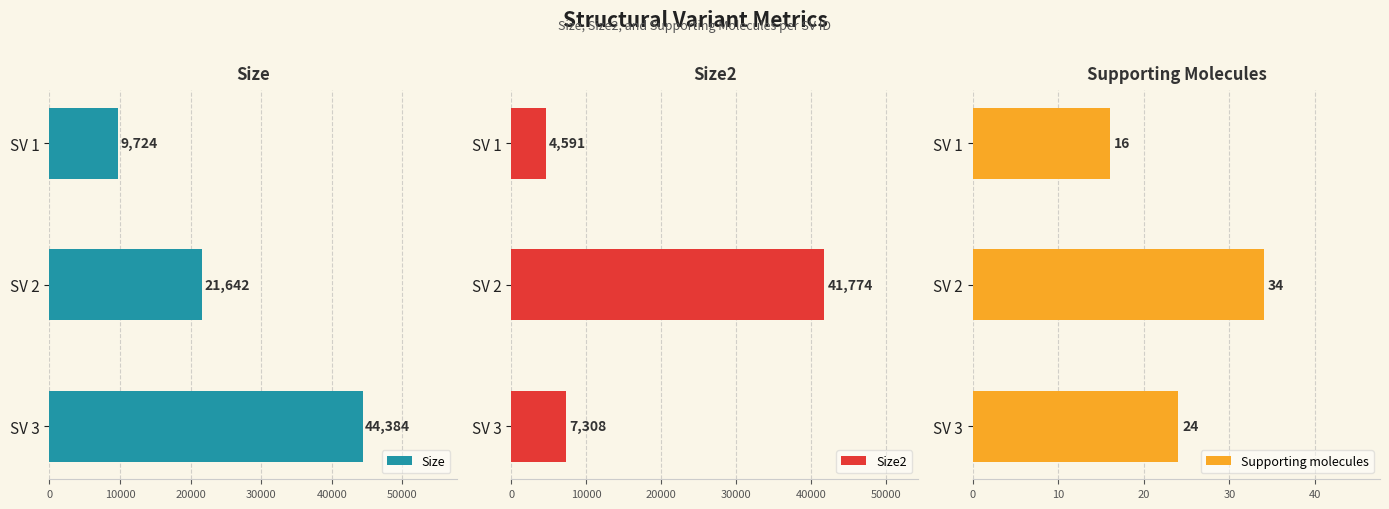

Which series has the widest spread of values?

Size2